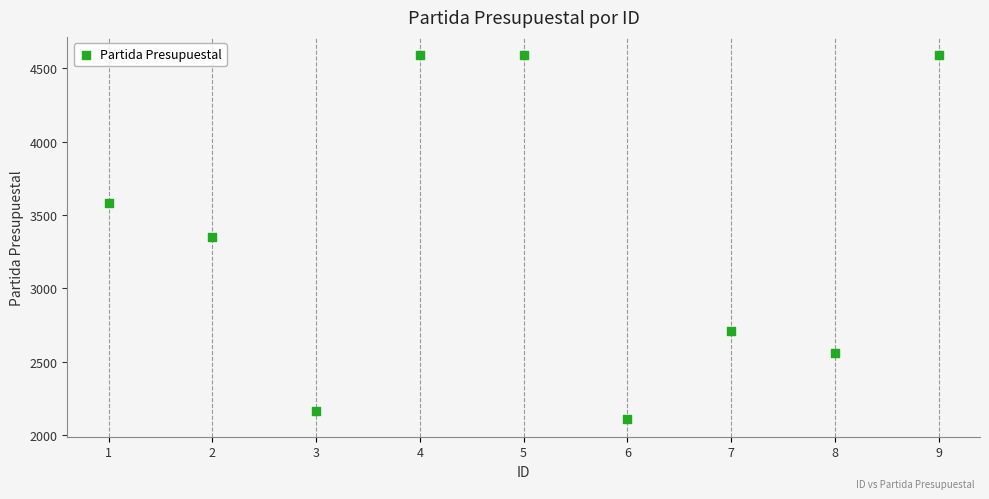

What is the average X value?

5